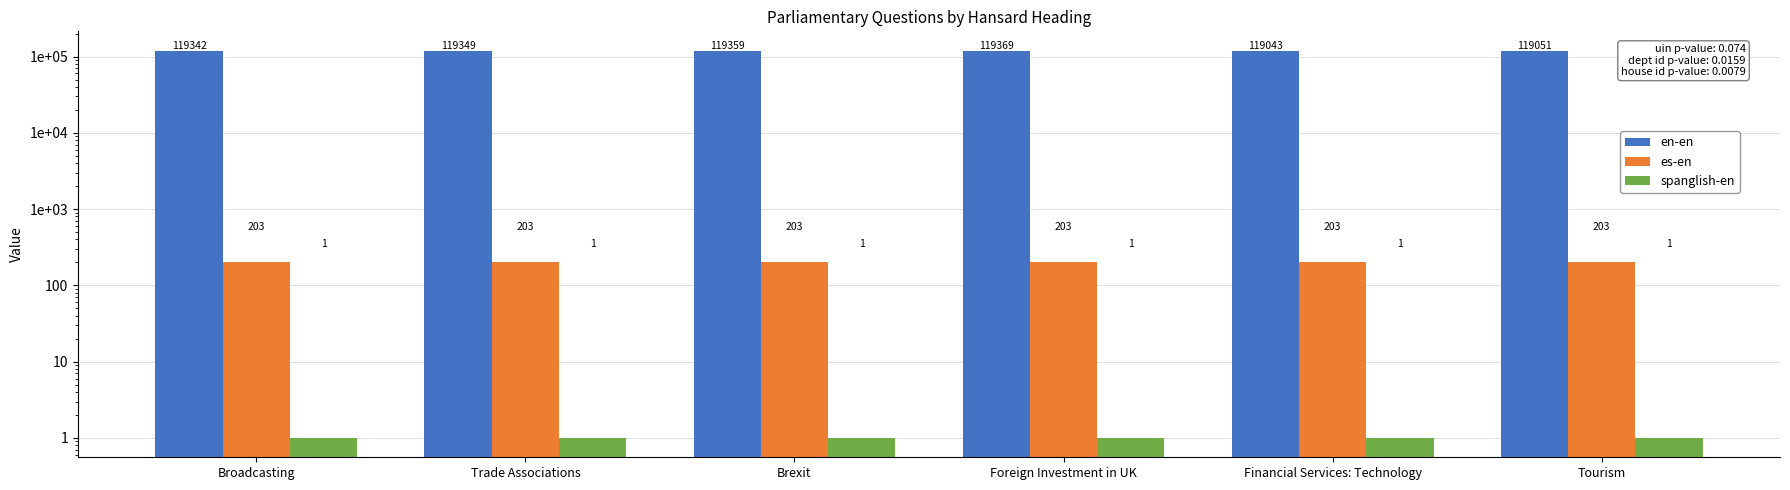

Reading right to left, transcribe all the data shown in this chart.

en-en: 119051	119043	119369	119359	119349	119342
es-en: 203	203	203	203	203	203
spanglish-en: 1	1	1	1	1	1